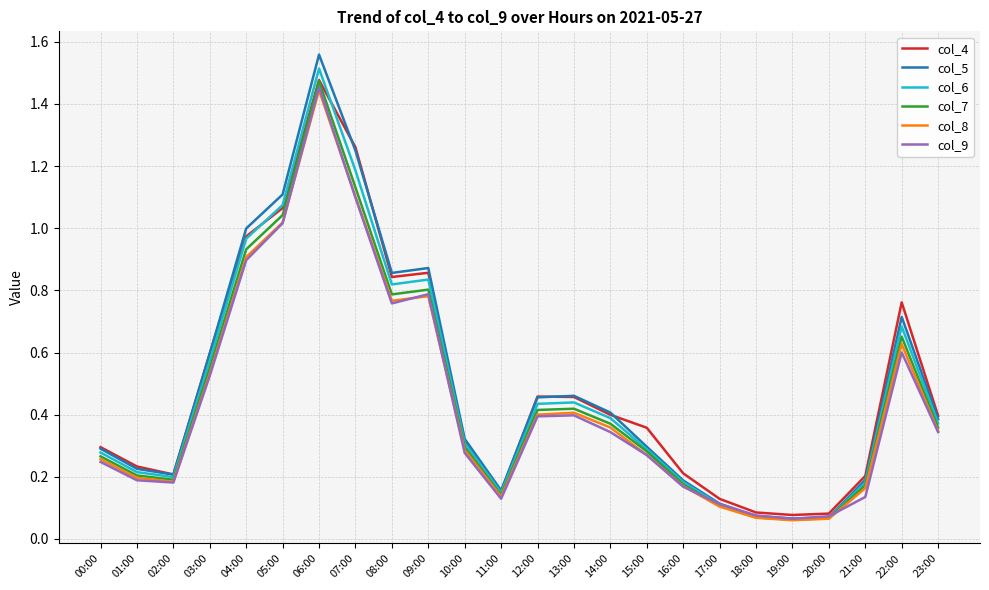

Is the value of col_7 at 18:00 greater than the value of col_4 at 03:00?

No